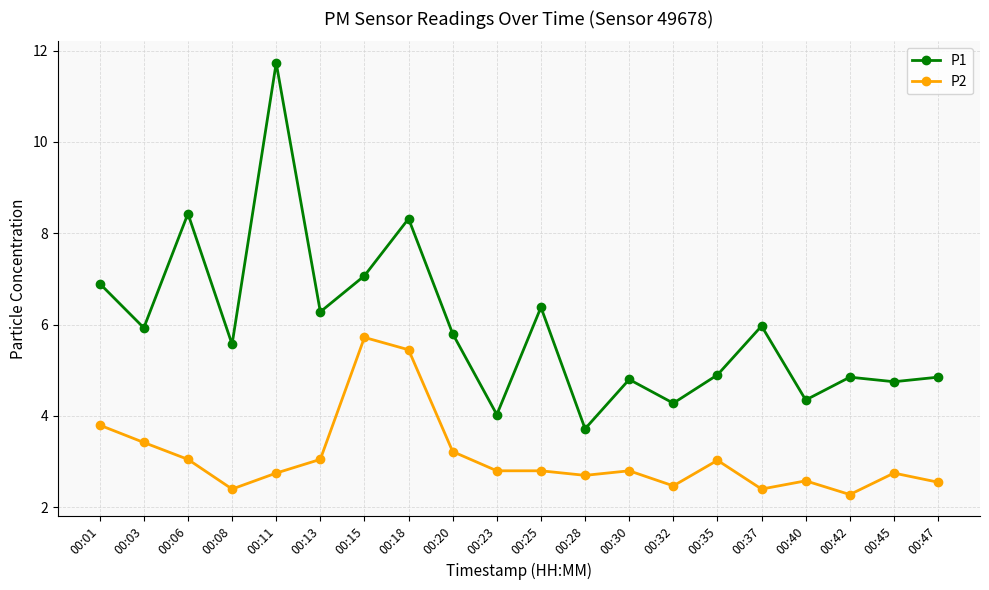

Rank the series at 00:13 from highest to lowest value.

P1, P2